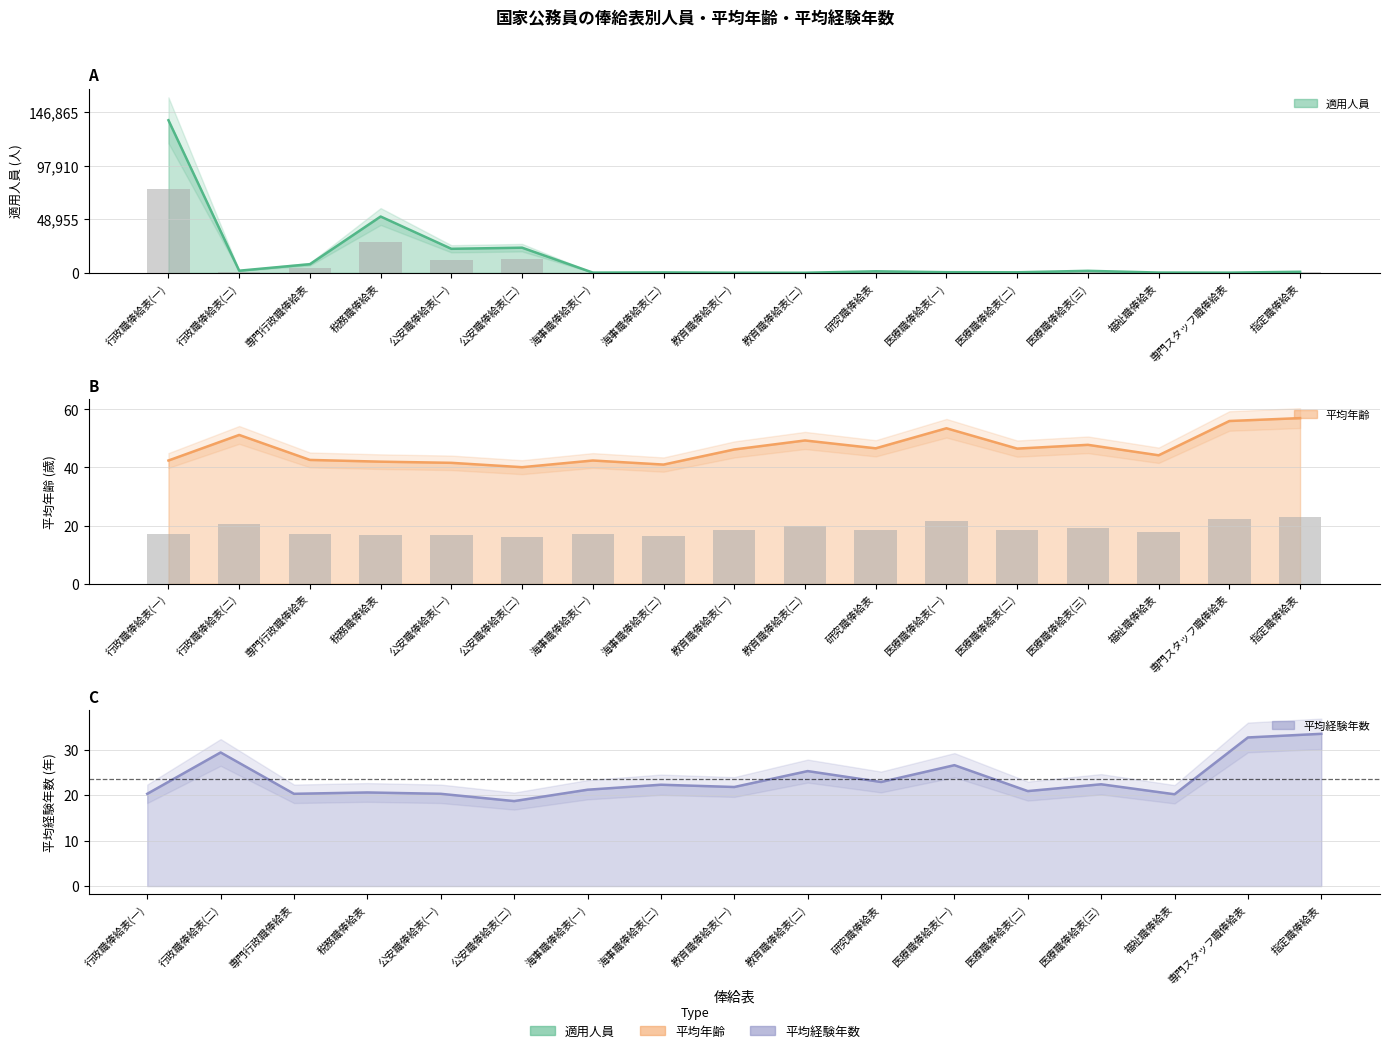

How many values in the 平均経験年数_line series exceed 21?

10